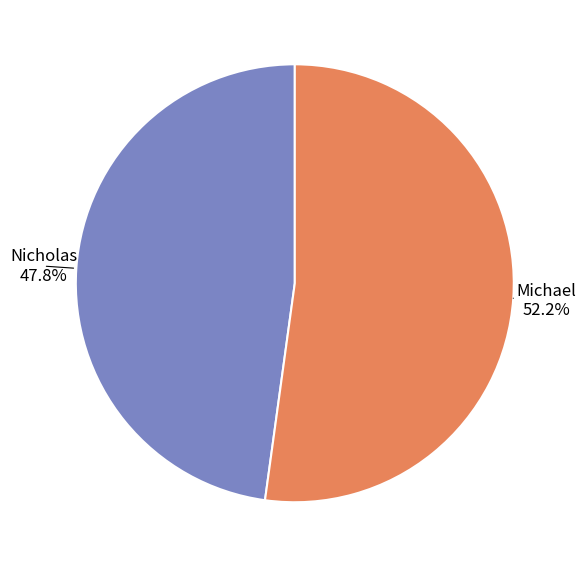

Do Nicholas and Michael together represent more than half of the pie?

Yes